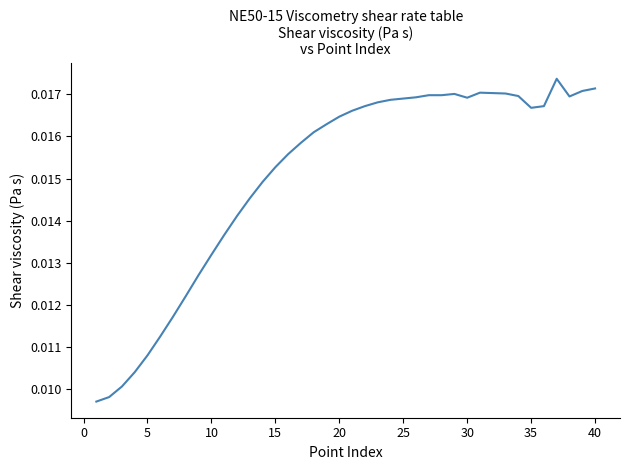

Does the chart have visible grid lines?

No